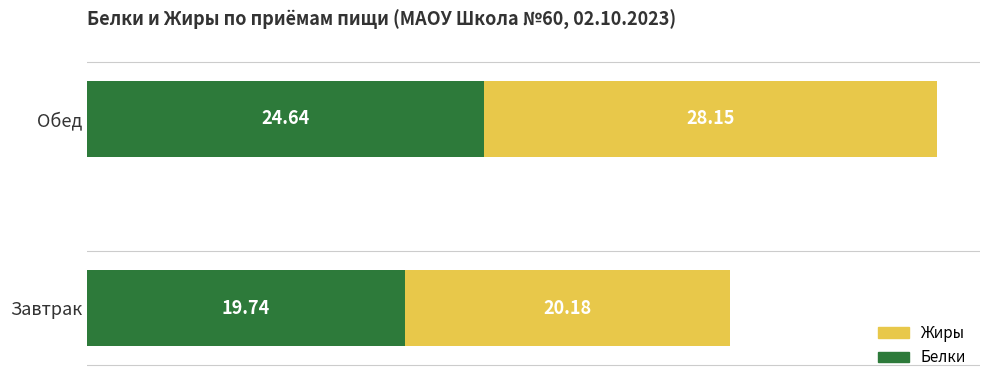

What is the total value across all series at Обед?

52.8